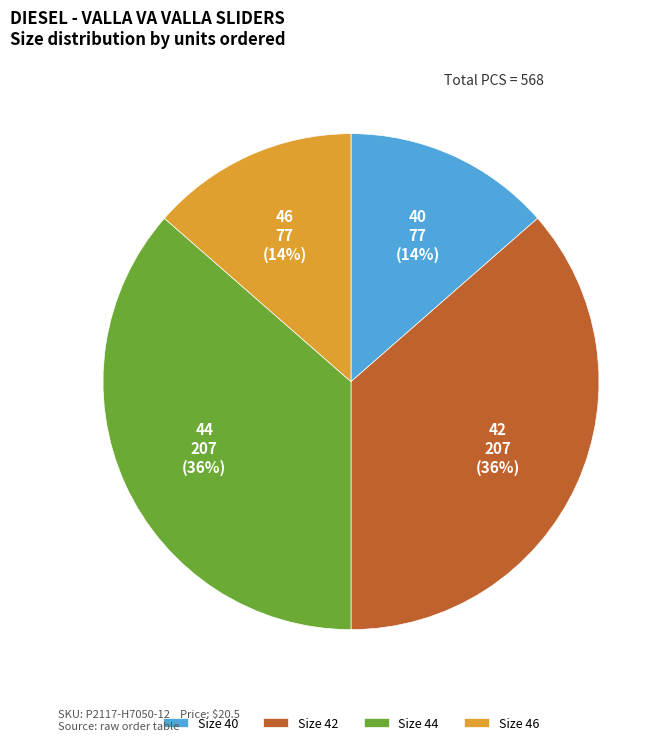

Is there any slice that represents more than half of the pie?

No